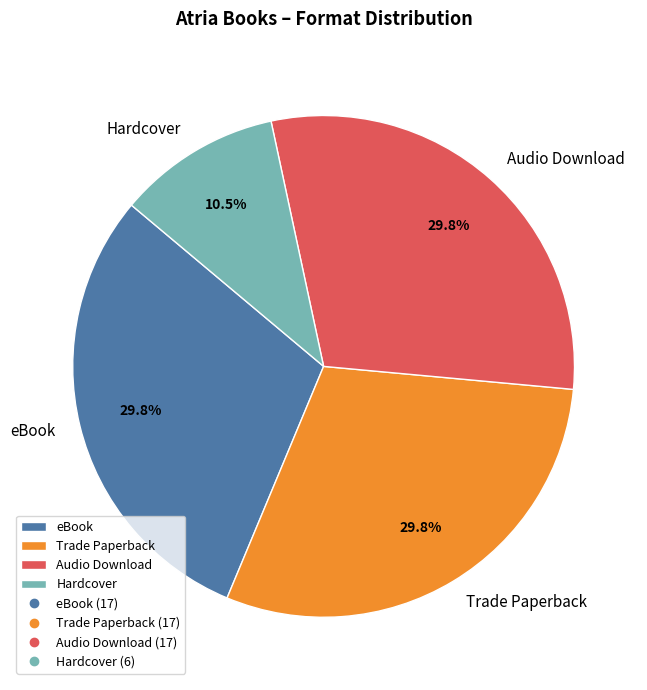

Which has a higher value, Hardcover or Audio Download?

Audio Download